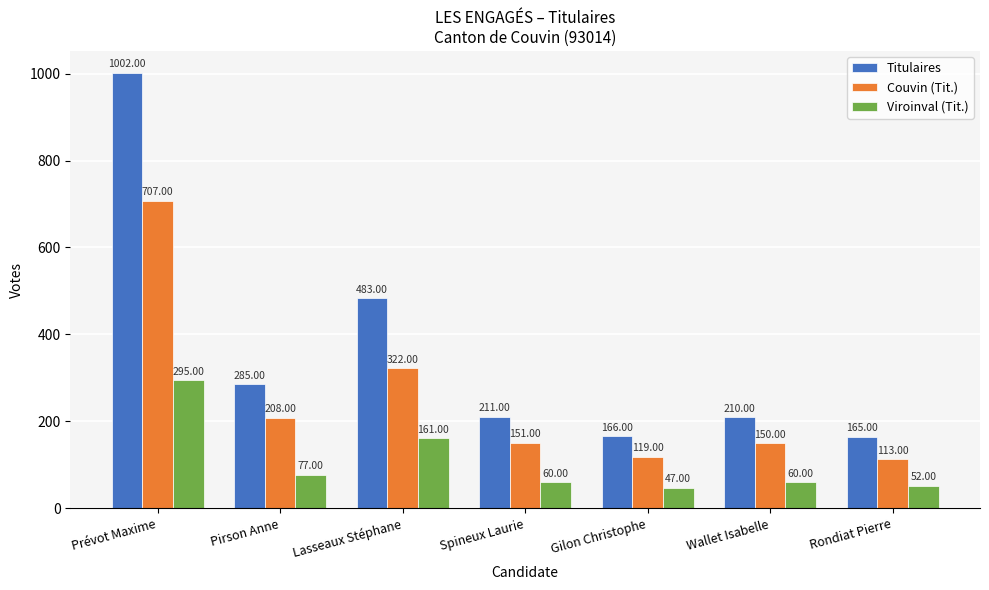

Rank the series at Wallet Isabelle from lowest to highest value.

Viroinval (Tit.), Couvin (Tit.), Titulaires